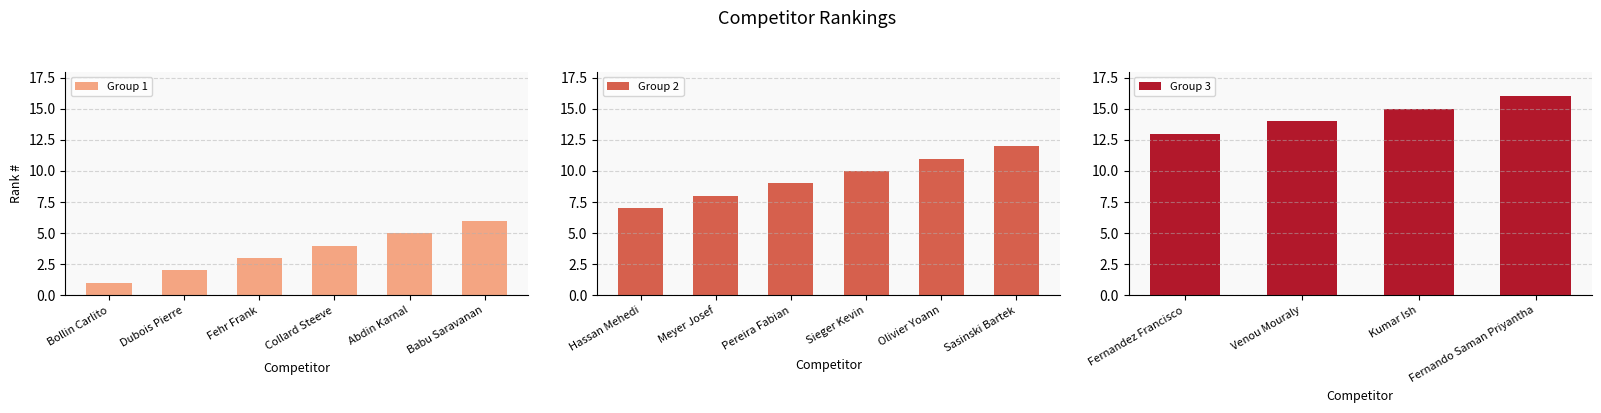

Between Bollin Carlito and Kumar Ish, which is larger?

Kumar Ish